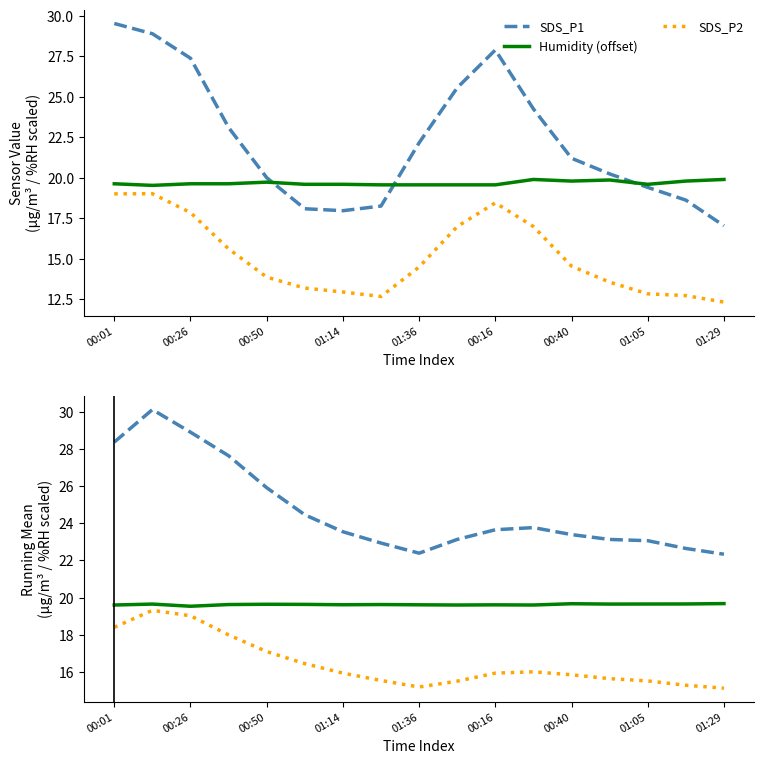

The Humidity running mean (offset) series shows 26.7 at 01:14. True or false?

False